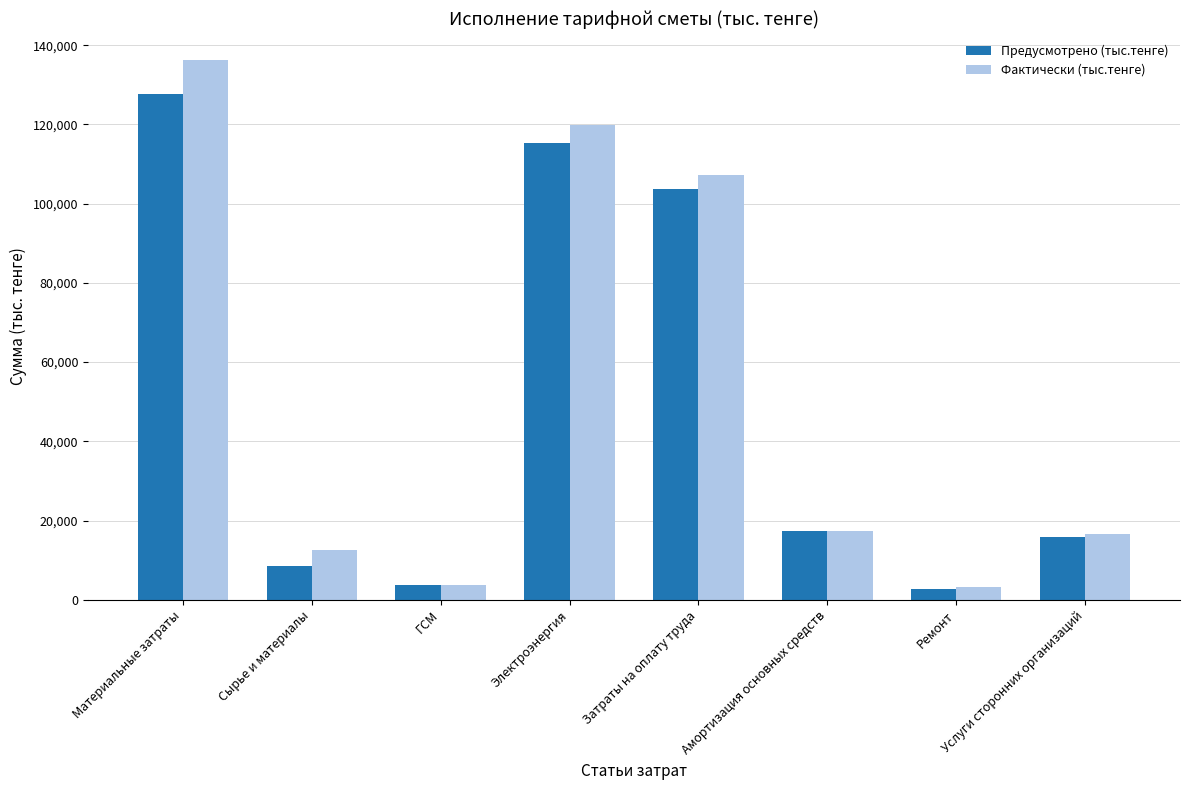

Rank the series by their maximum value, from highest to lowest.

Фактически (тыс.тенге), Предусмотрено (тыс.тенге)